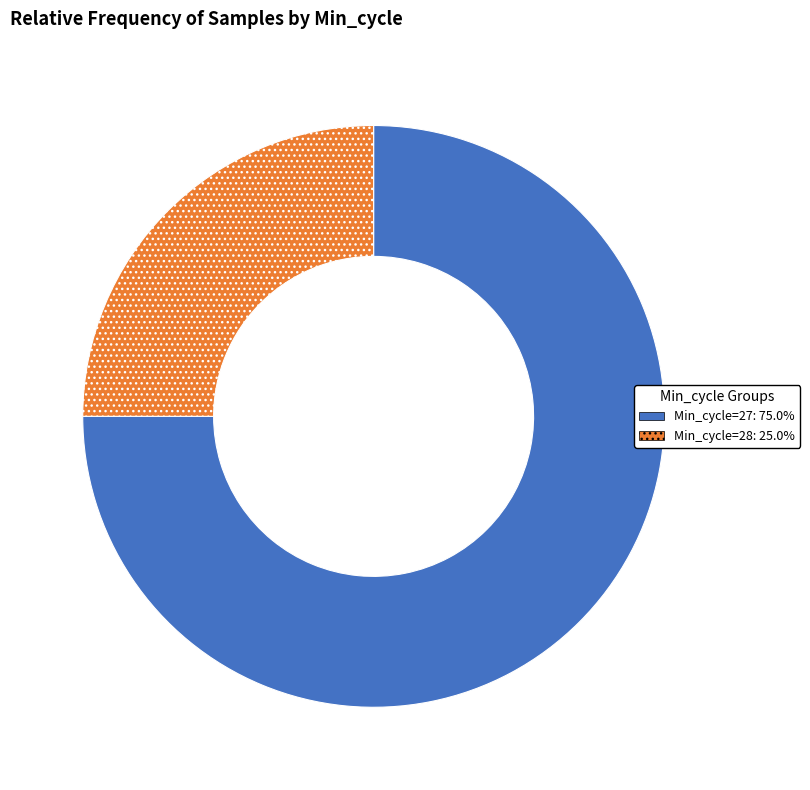

Is there any slice that represents more than half of the pie?

Yes